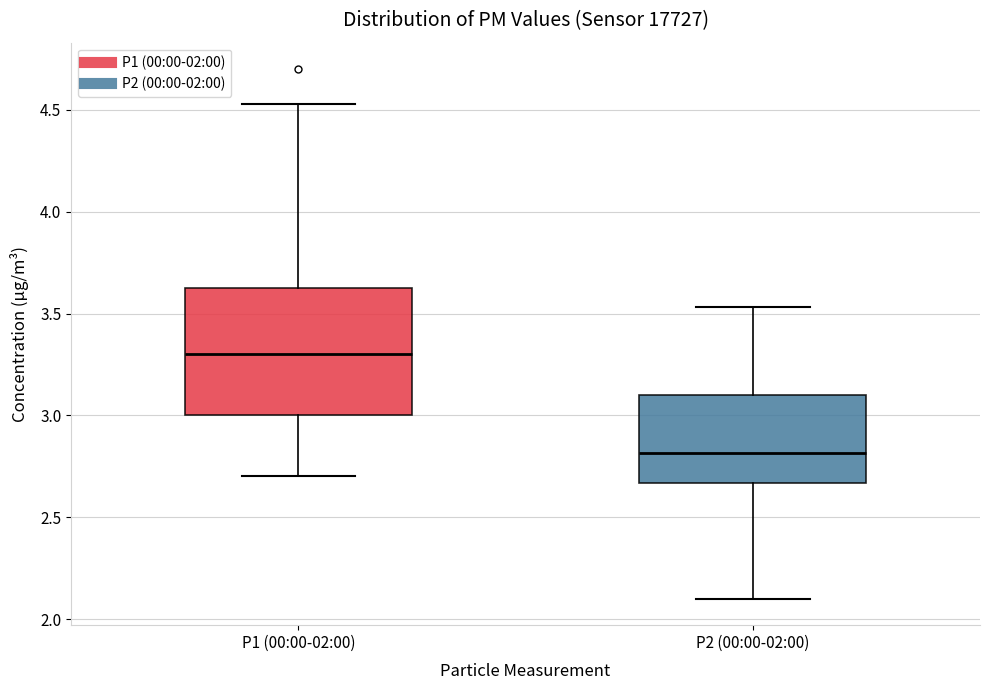

Reading left to right, transcribe this box plot: for each box, give where its median line is, the range the box spans, and where its two whiskers end, as read against the y-axis. The values are not printed on the chart, so give them approximately, as read against the axis.

P1 (00:00-02:00): median 3.30, box 3.00 to 3.65, whiskers 2.70 to 4.55
P2 (00:00-02:00): median 2.80, box 2.65 to 3.10, whiskers 2.10 to 3.55